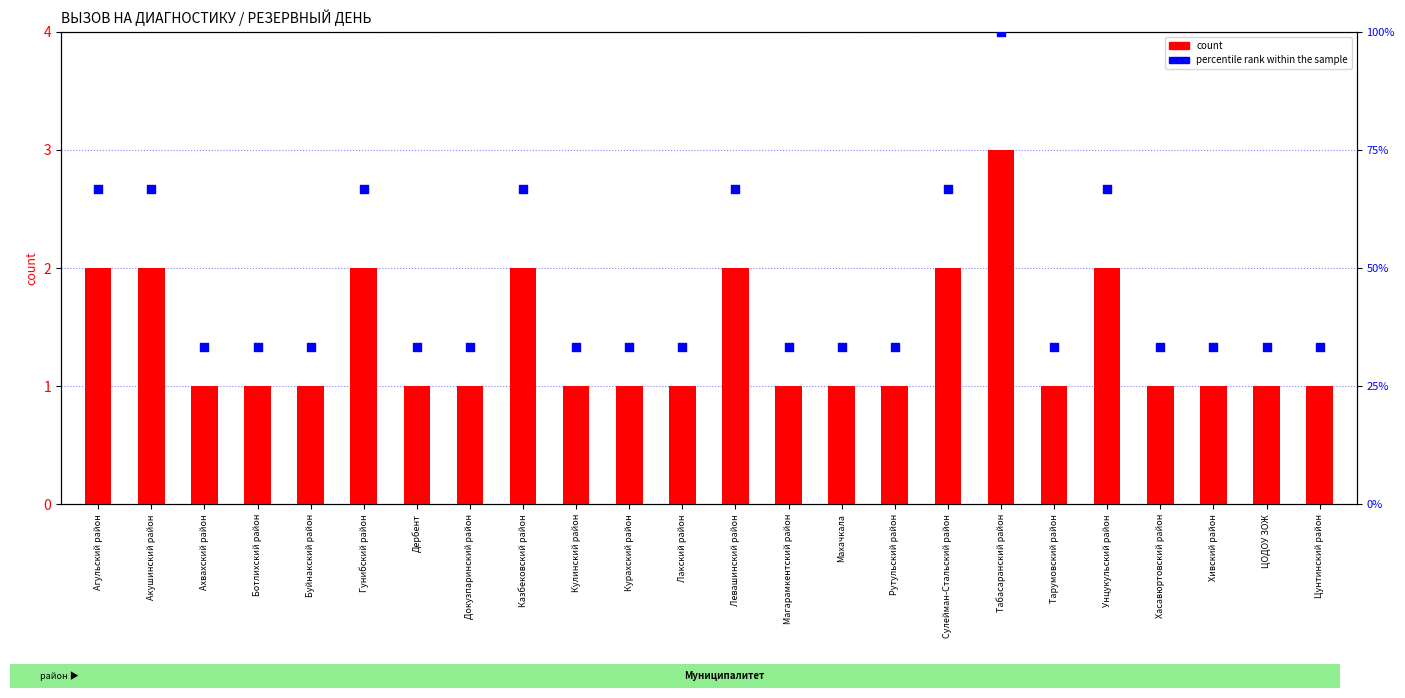

Which series has the widest spread of Y values?

percentile rank within the sample